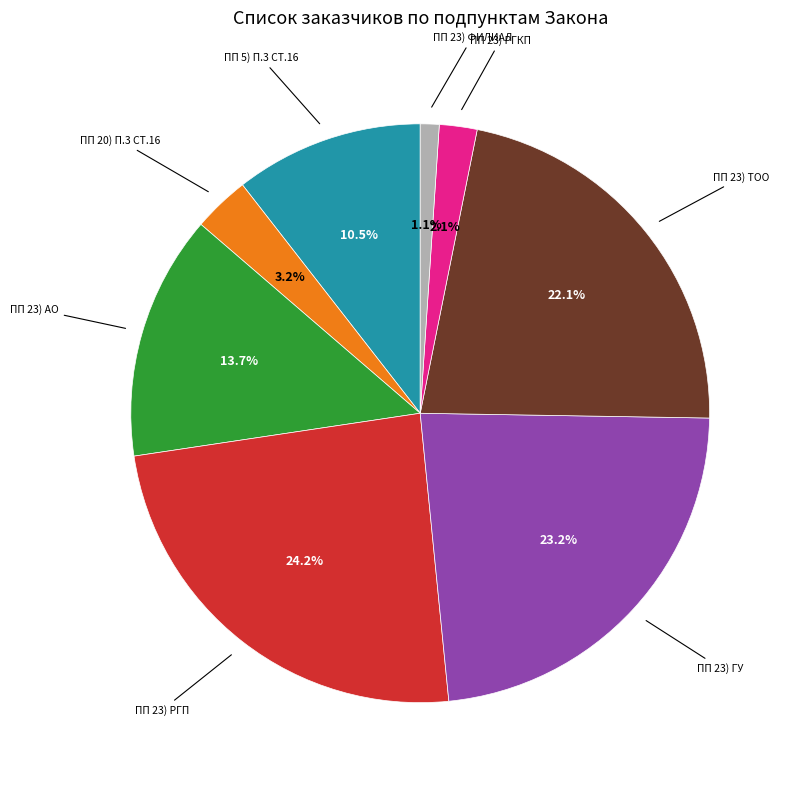

Does any single category account for the majority?

No